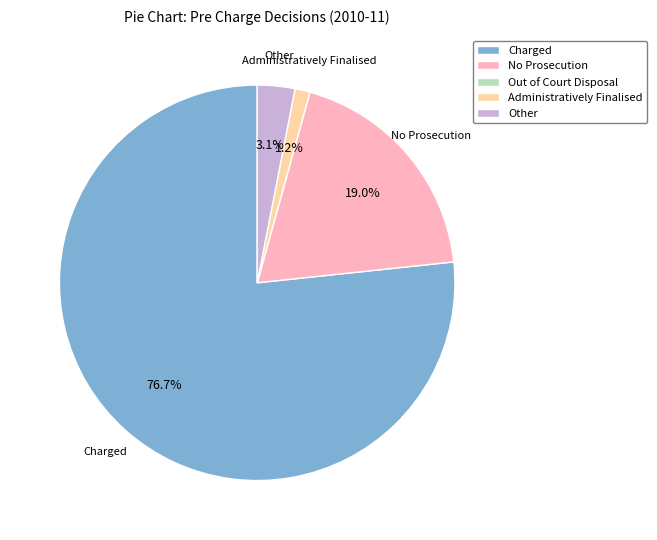

Is Charged the majority of the pie?

Yes